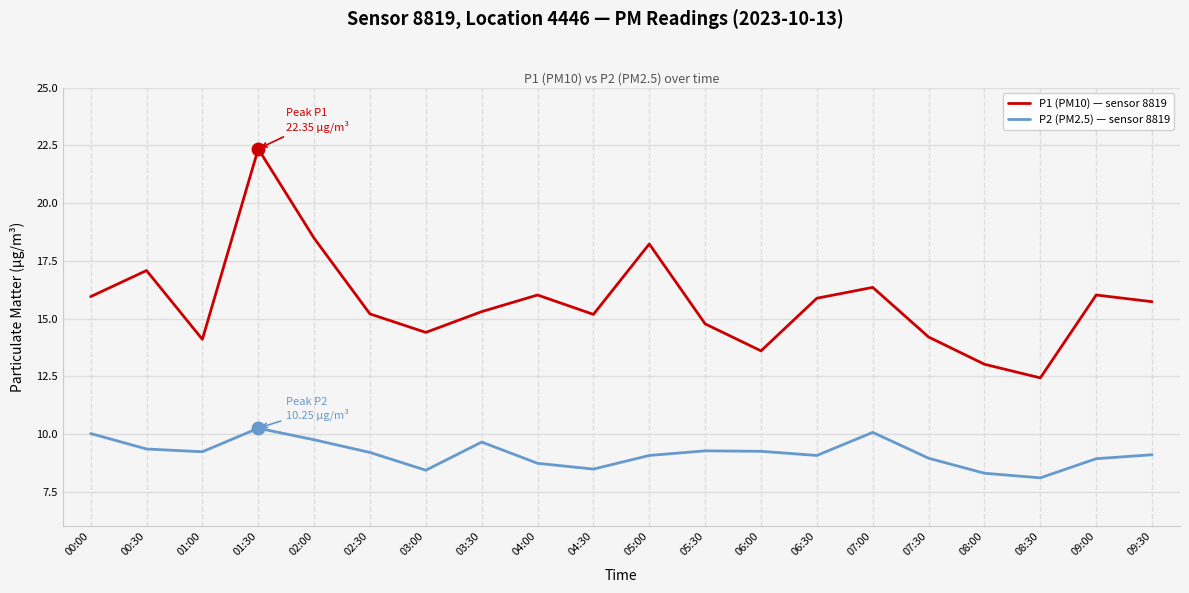

At which category is the sum across all series the highest?

01:30